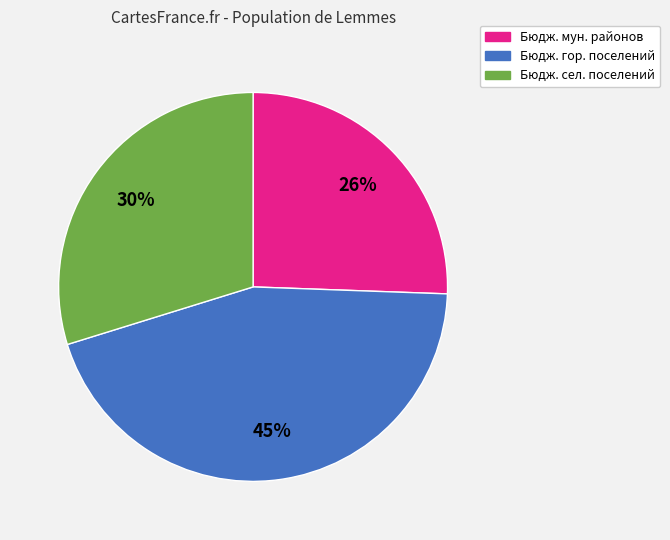

Is there a majority slice in this chart?

No